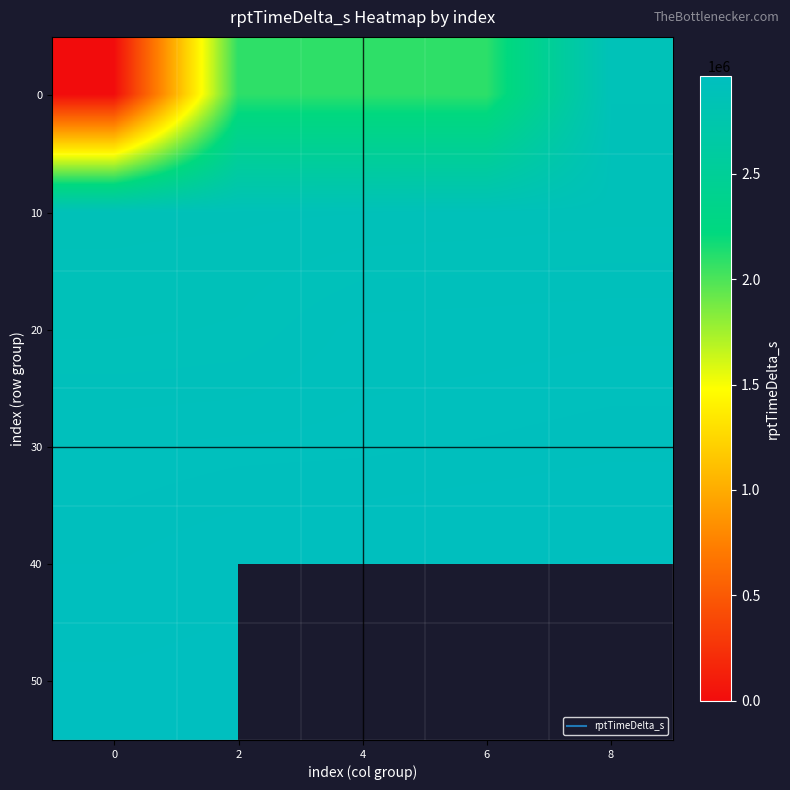

What is the sum of the 0 values at 0 and 4?

2087696.0